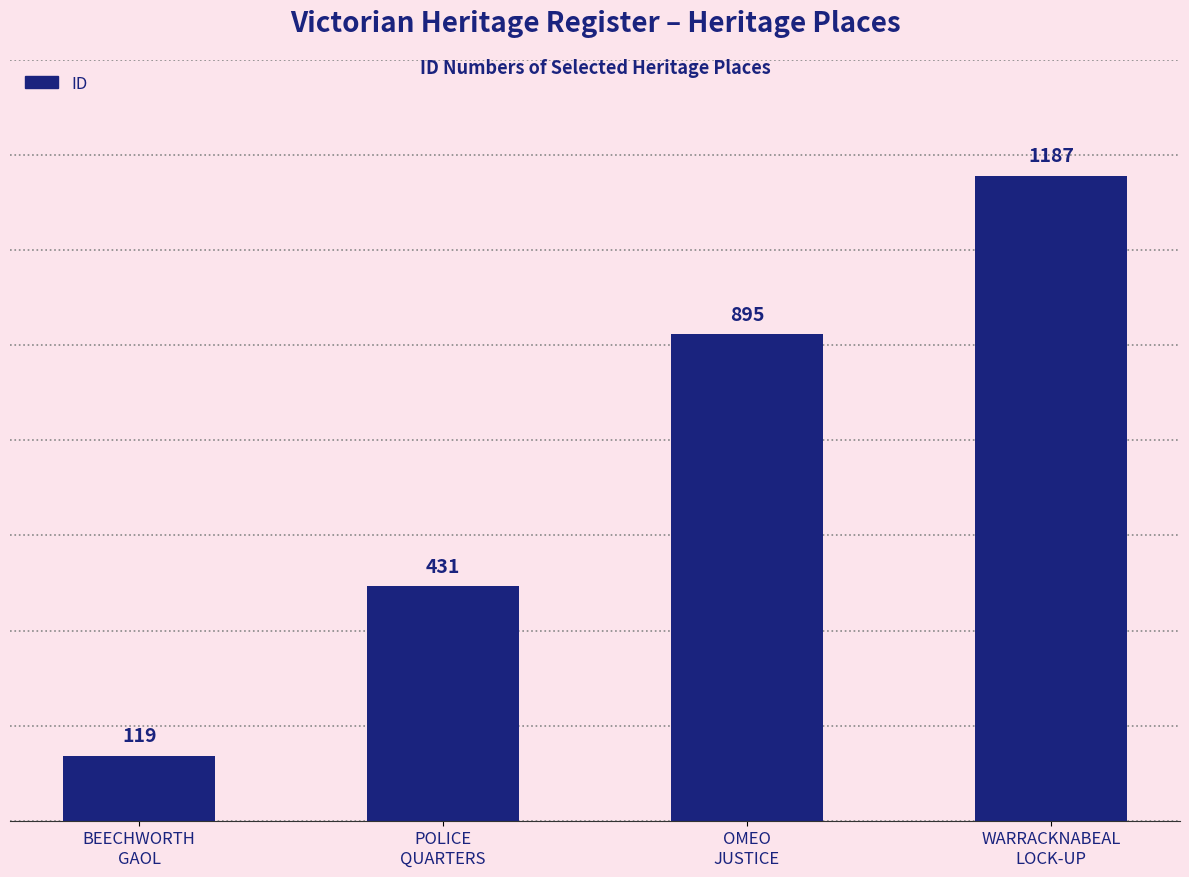

Are the bars grouped side by side (vs. stacked)?

No